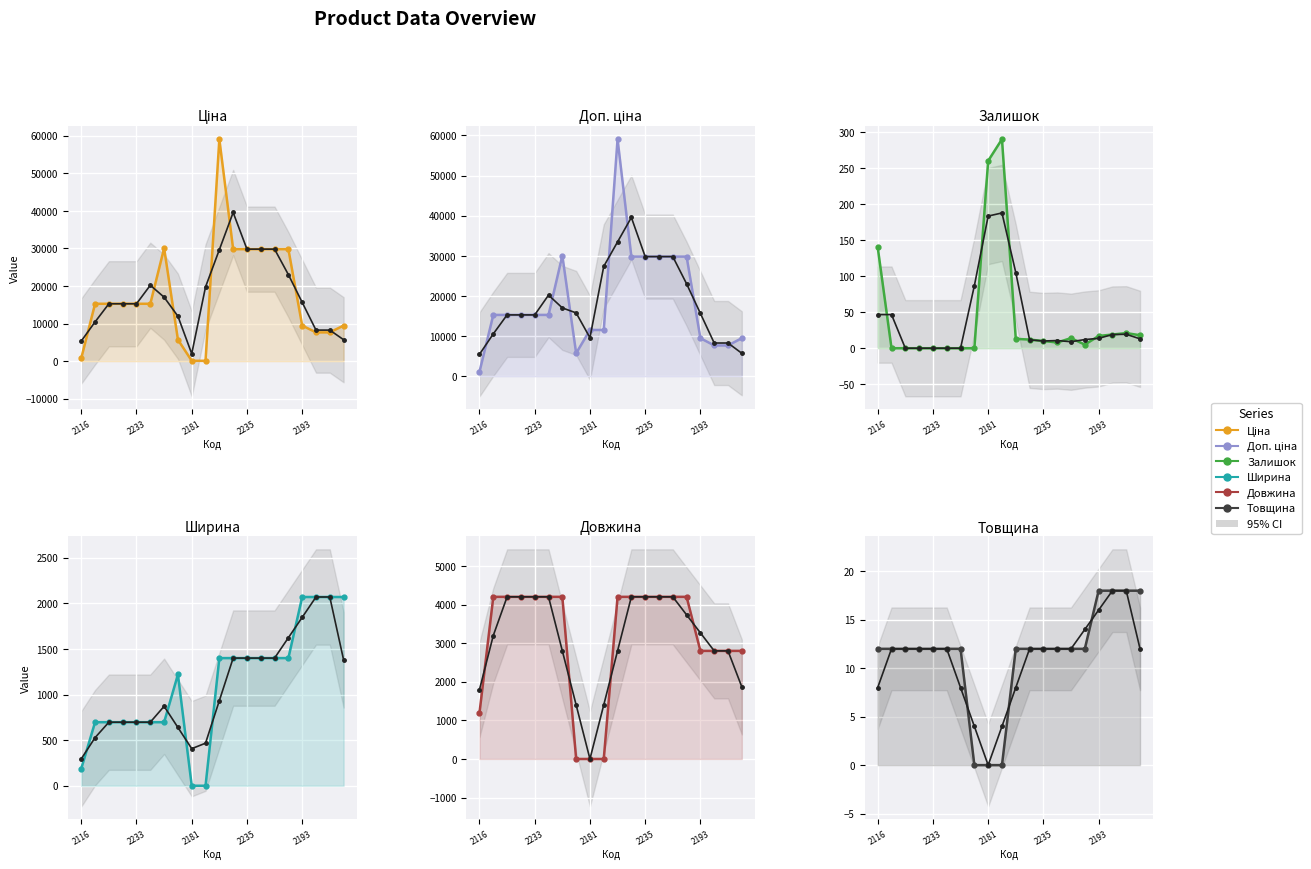

At how many categories does at least one series exceed 4537?

19